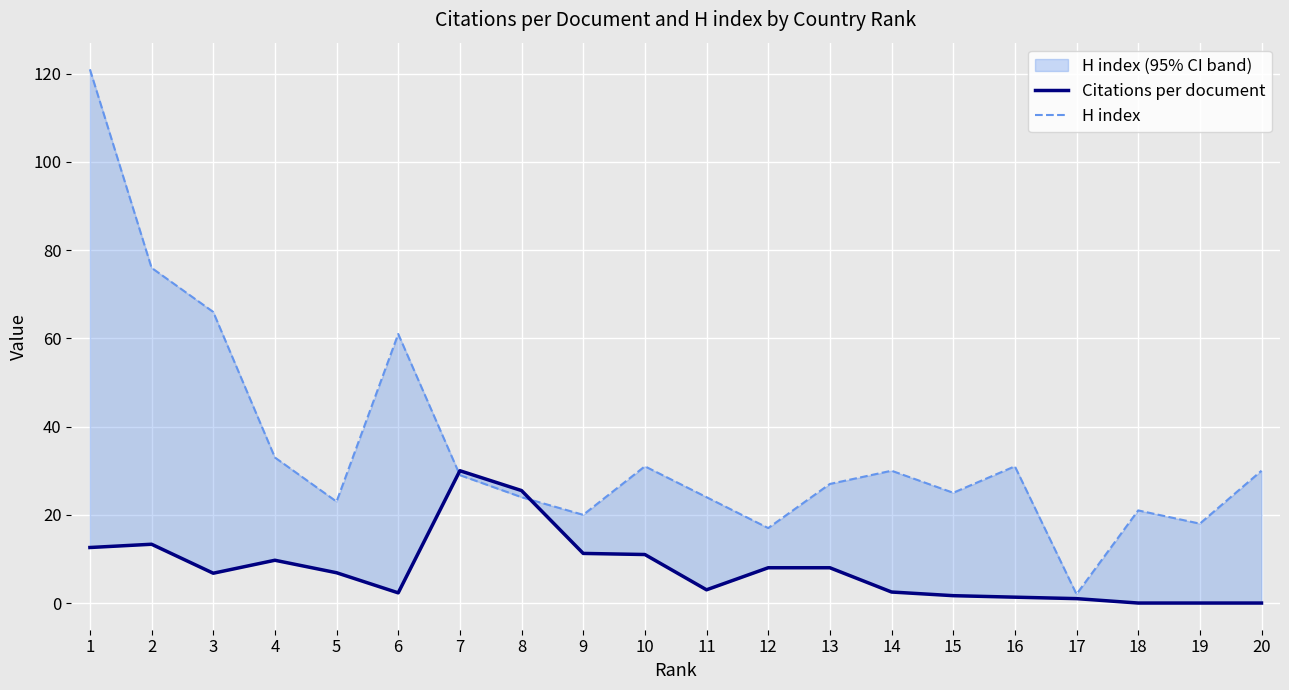

The H index series shows 17.0 at 12. True or false?

True